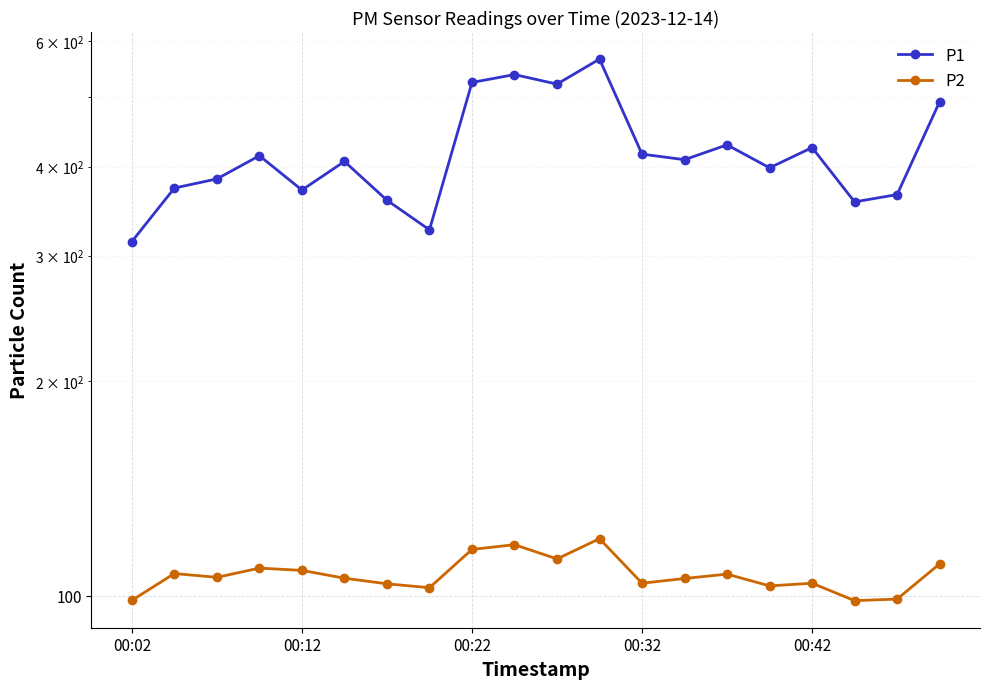

True or false: P1 has more than 1 interior local peaks.

True